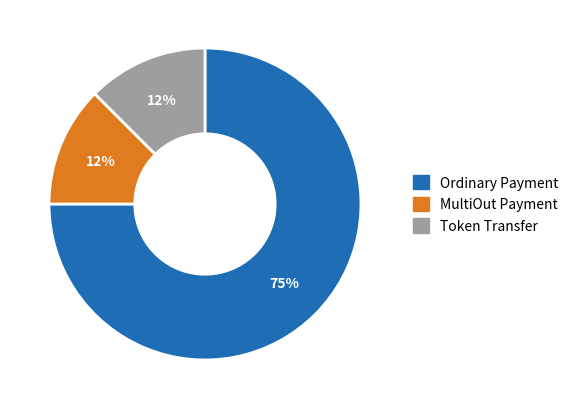

To the nearest percent, what is the average slice percentage?

33%